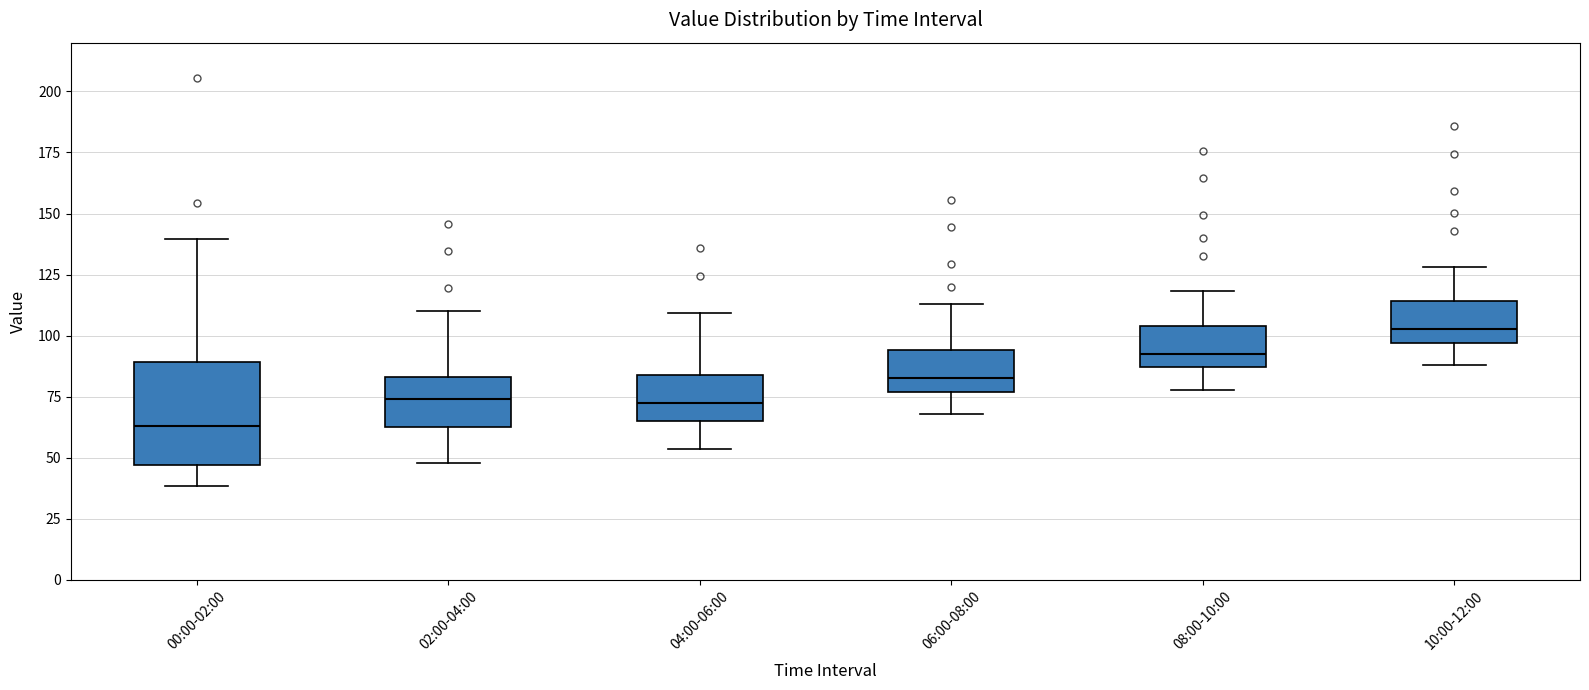

Reading left to right, transcribe this box plot: for each box, give where its median line is, the range the box spans, and where its two whiskers end, as read against the y-axis. The values are not printed on the chart, so give them approximately, as read against the axis.

00:00-02:00: median 65, box 45 to 90, whiskers 40 to 140
02:00-04:00: median 75, box 65 to 85, whiskers 50 to 110
04:00-06:00: median 70, box 65 to 85, whiskers 55 to 110
06:00-08:00: median 85, box 75 to 95, whiskers 70 to 115
08:00-10:00: median 95, box 85 to 105, whiskers 80 to 120
10:00-12:00: median 105, box 95 to 115, whiskers 90 to 130